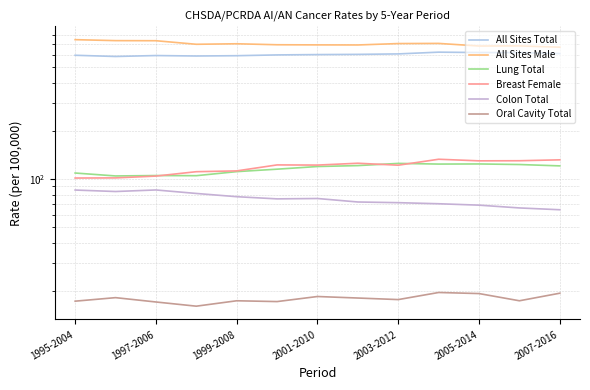

Reading right to left, transcribe all the data shown in this chart.

All Sites Total: 607.9	616.9	617.3	620.7	605.3	601.2	599.4	596.6	589.9	587.3	591.2	583.3	593.5
All Sites Male: 666.7	679.1	678.1	703.9	702.4	688.3	689.1	690.4	700.3	695.1	731.6	732.6	742.9
Lung Total: 121.0	123.4	124.4	124.2	125.4	121.5	119.9	115.4	111.4	105.1	105.3	104.7	109.2
Breast Female: 132.0	130.3	130.1	133.1	122.2	125.7	122.4	122.7	112.6	111.3	104.5	101.8	101.6
Colon Total: 64.4	66.1	68.8	70.2	71.3	72.0	75.7	75.3	77.7	81.4	85.6	83.7	85.5
Oral Cavity Total: 19.4	17.4	19.3	19.6	17.7	18.1	18.5	17.2	17.4	16.1	17.1	18.2	17.3